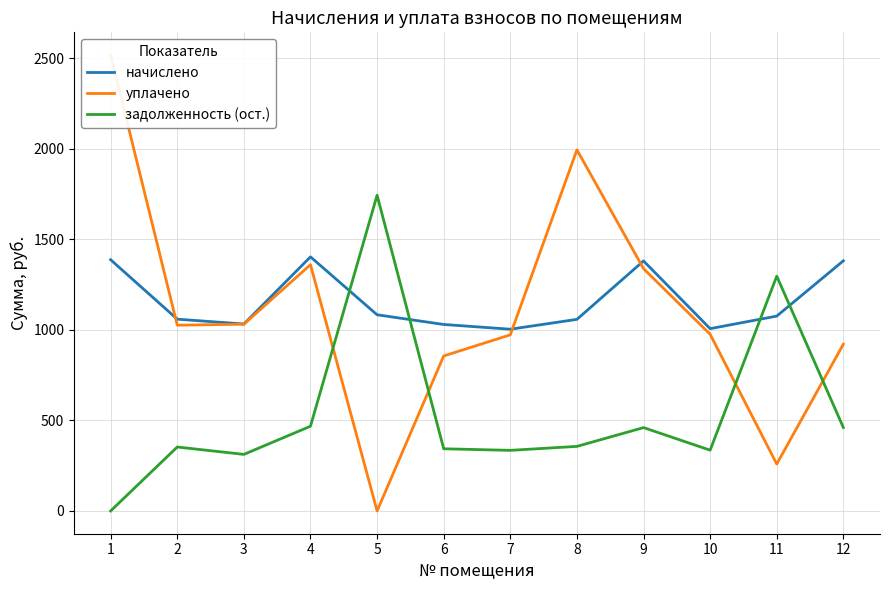

In начислено, how many points are lower than both neighbors (excluding endpoints)?

3